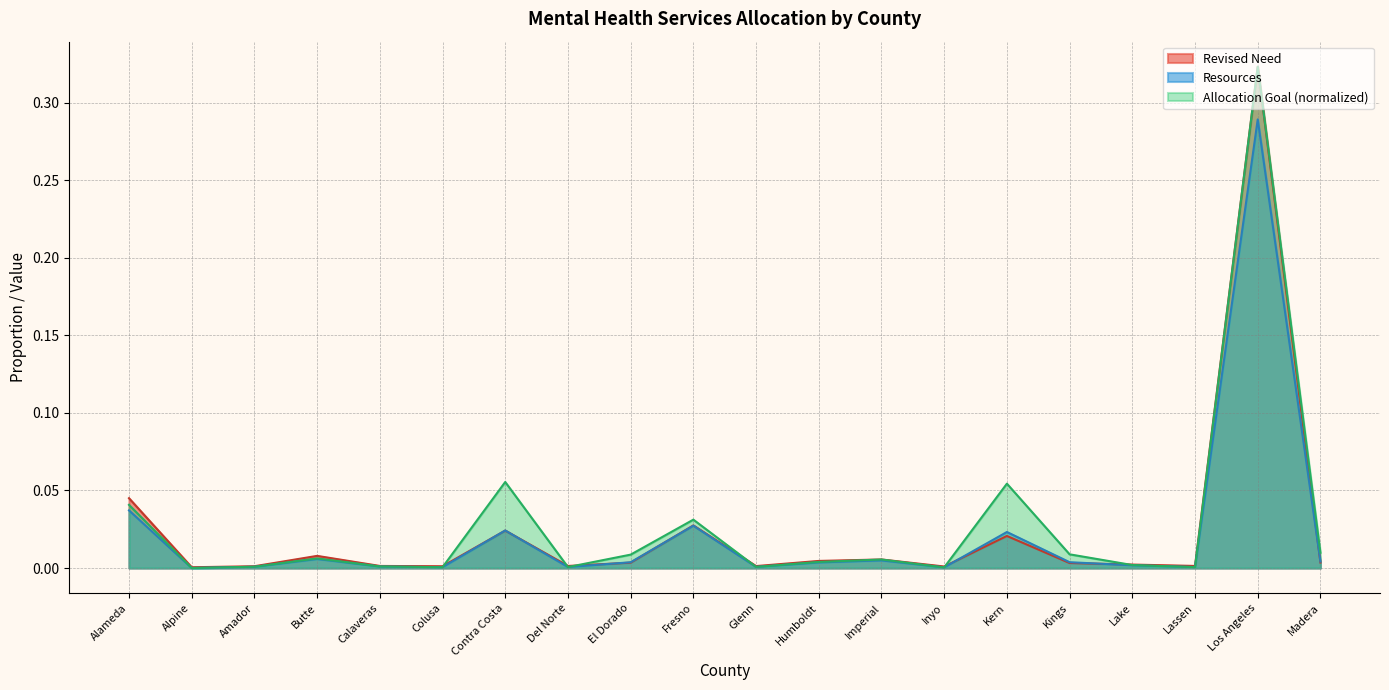

At how many categories does at least one series exceed 0?

20